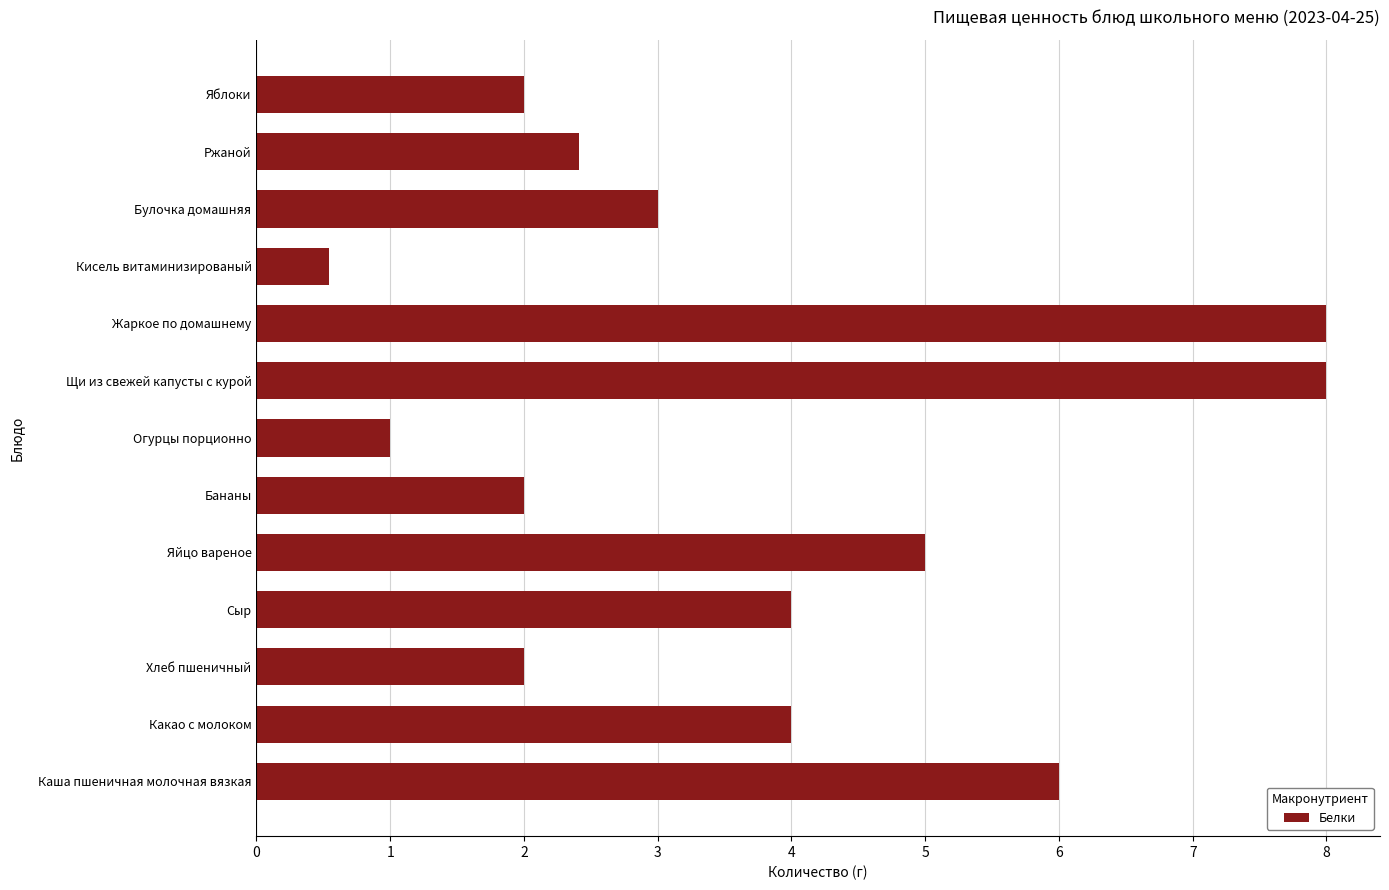

Reading top to bottom, what are all the values shown in this chart?

Яблоки=2.0	Ржаной=2.4	Булочка домашняя=3.0	Кисель витаминизированый=0.5	Жаркое по домашнему=8.0	Щи из свежей капусты с курой=8.0	Огурцы порционно=1.0	Бананы=2.0	Яйцо вареное=5.0	Сыр=4.0	Хлеб пшеничный=2.0	Какао с молоком=4.0	Каша пшеничная молочная вязкая=6.0